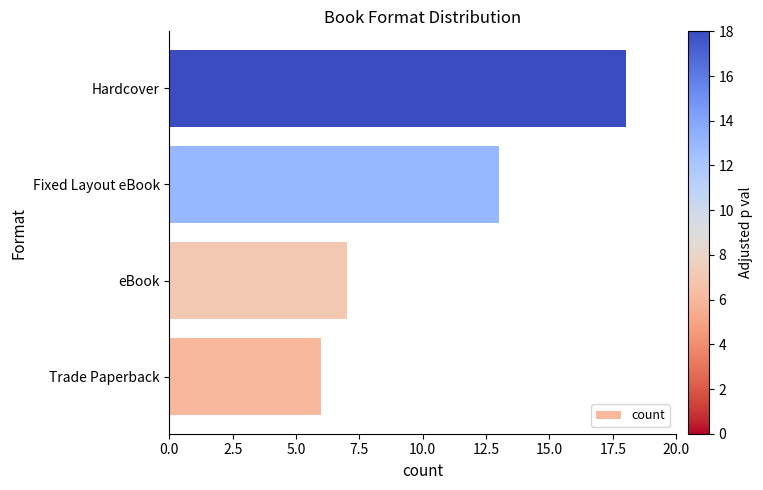

Is it true that the value at Fixed Layout eBook is 13?

True